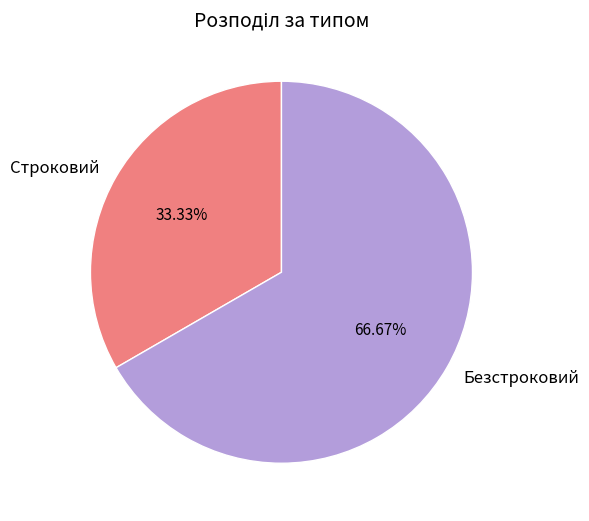

Rank the categories by value from highest to lowest.

Безстроковий, Строковий